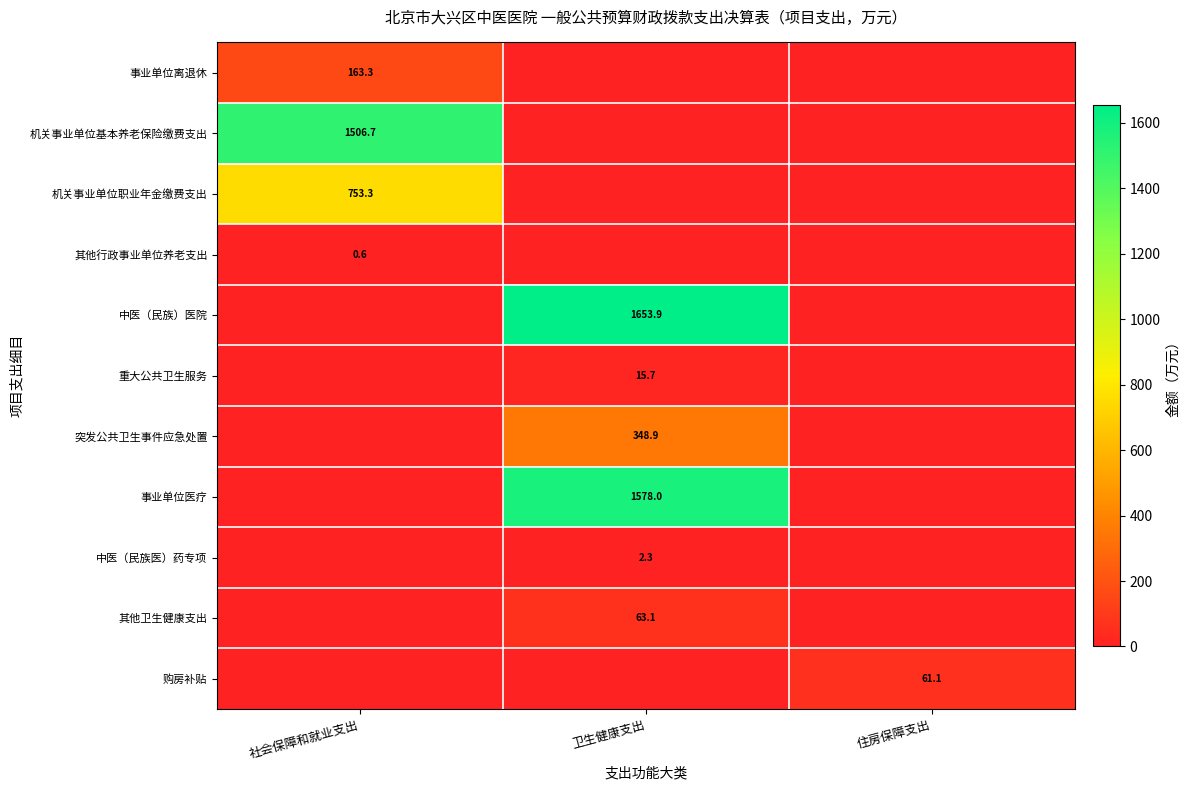

Is it true that 购房补贴 equals 61.1 at 住房保障支出?

True